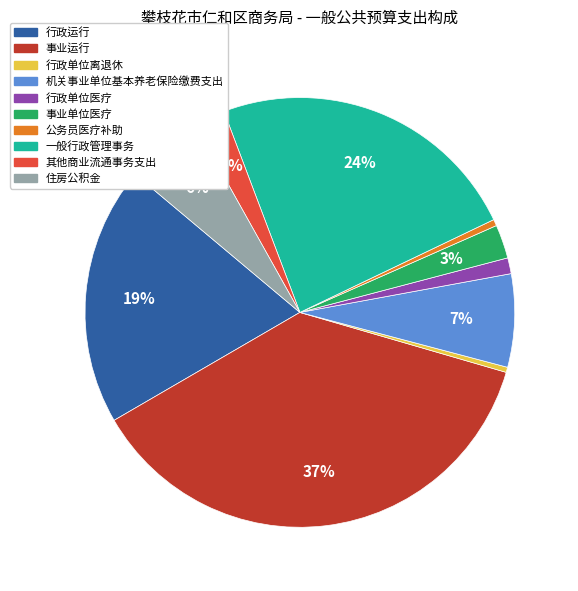

What is the ratio of the value at 事业单位医疗 to the value at 行政单位离退休?

6.5